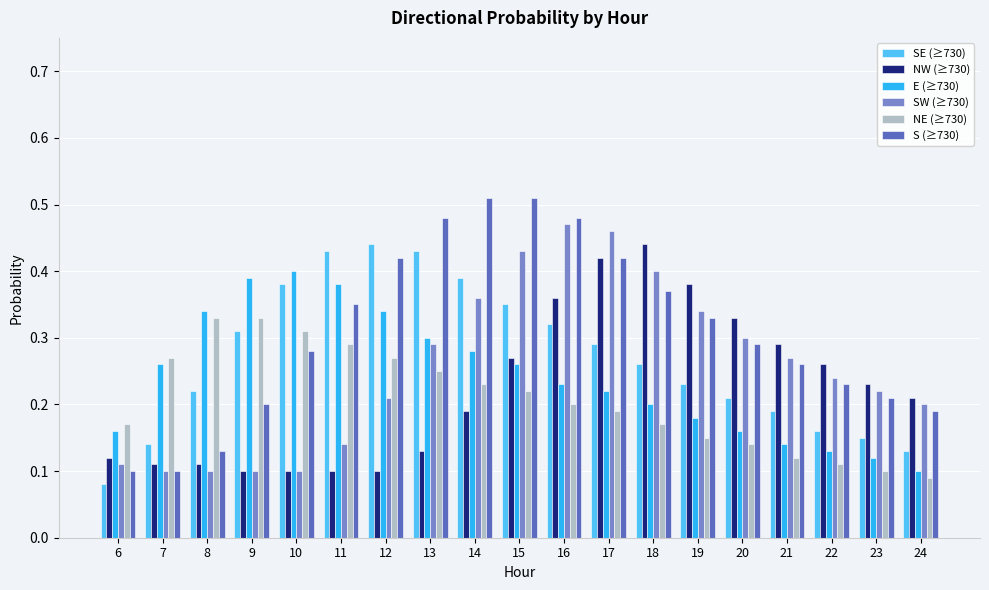

How many groups of bars are there?

19